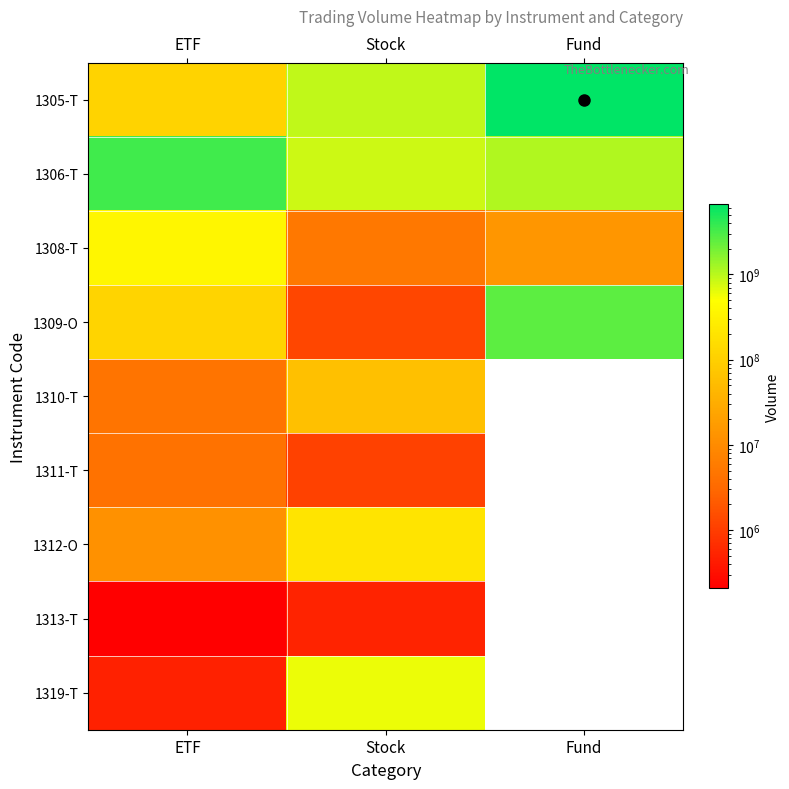

Which has a higher value, ETF or Fund?

Fund